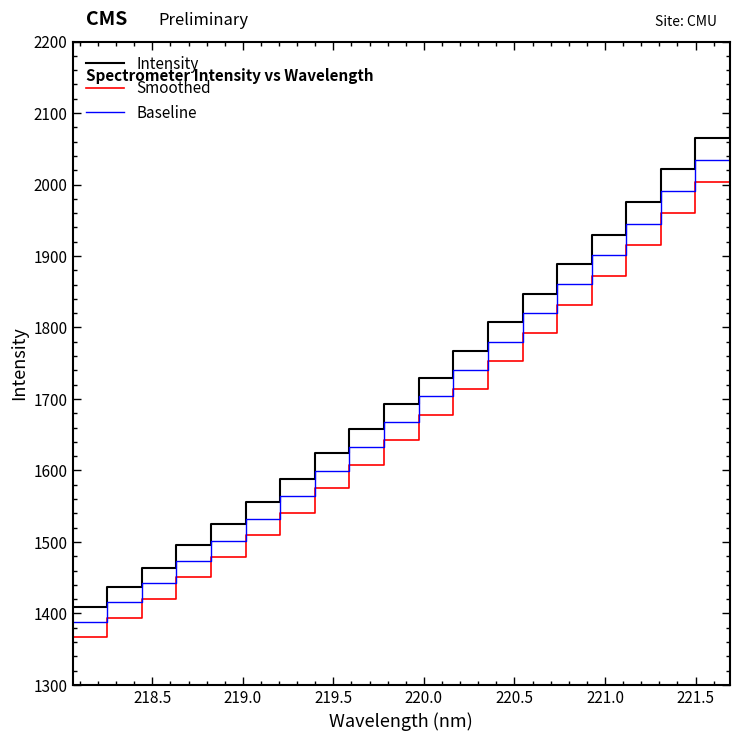

Which series has the largest range (max minus min)?

Intensity